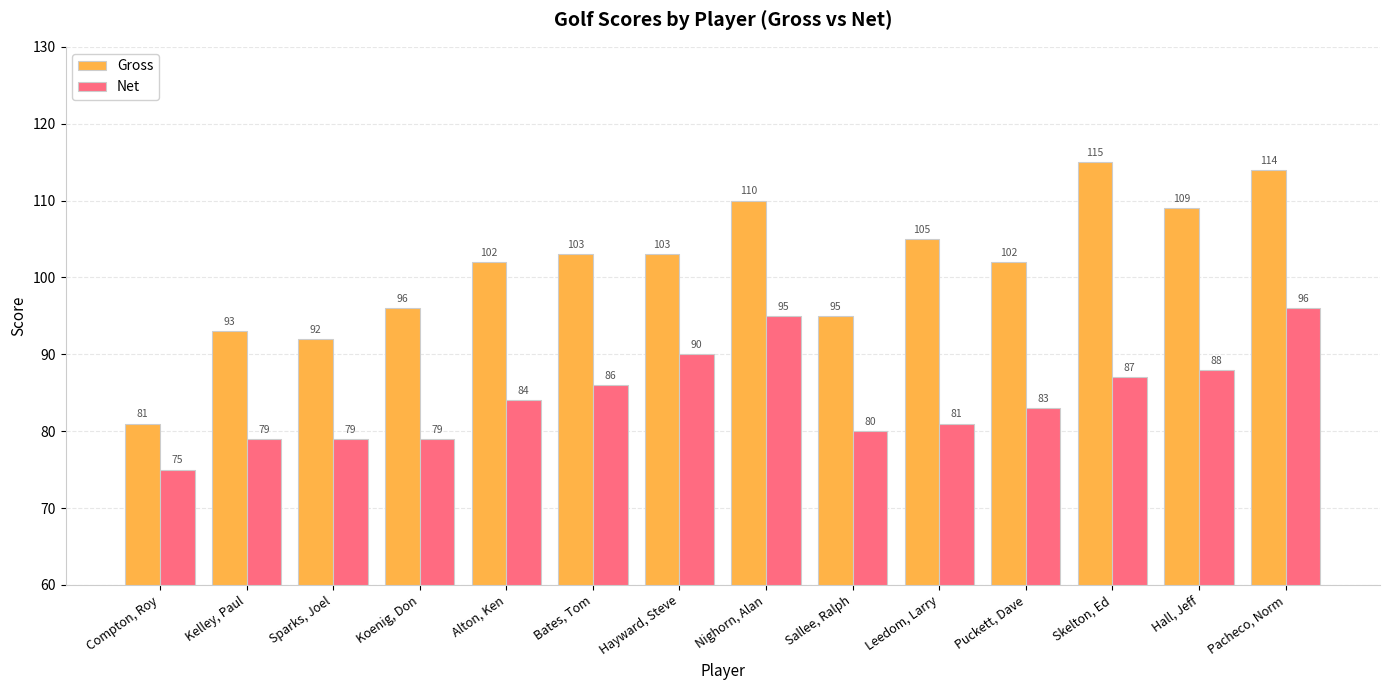

The value of Gross at Nighorn, Alan is 110. True or false?

True